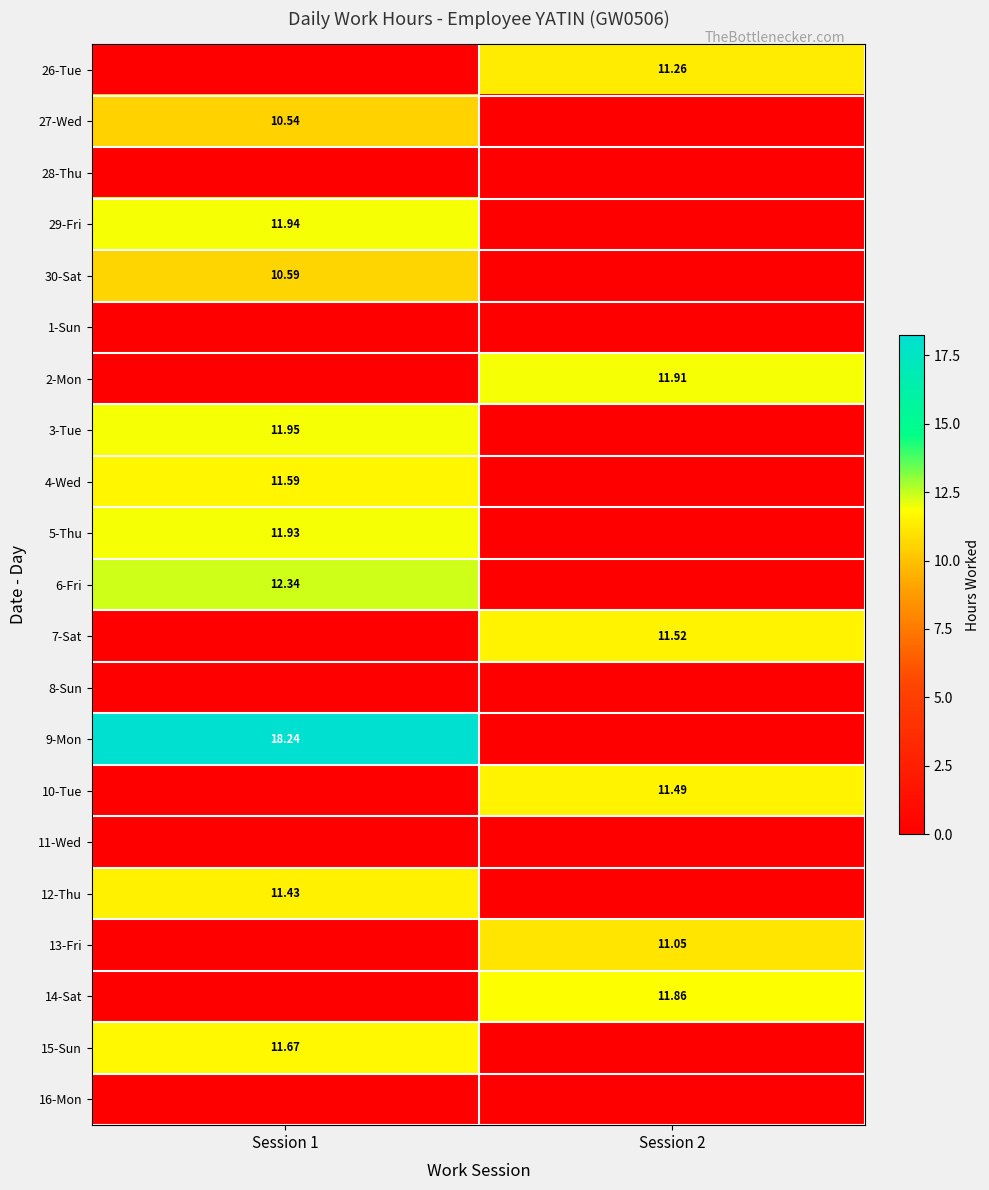

Rank the series at Session 1 from lowest to highest value.

26-Tue, 28-Thu, 1-Sun, 2-Mon, 7-Sat, 8-Sun, 10-Tue, 11-Wed, 13-Fri, 14-Sat, 16-Mon, 27-Wed, 30-Sat, 12-Thu, 4-Wed, 15-Sun, 5-Thu, 29-Fri, 3-Tue, 6-Fri, 9-Mon